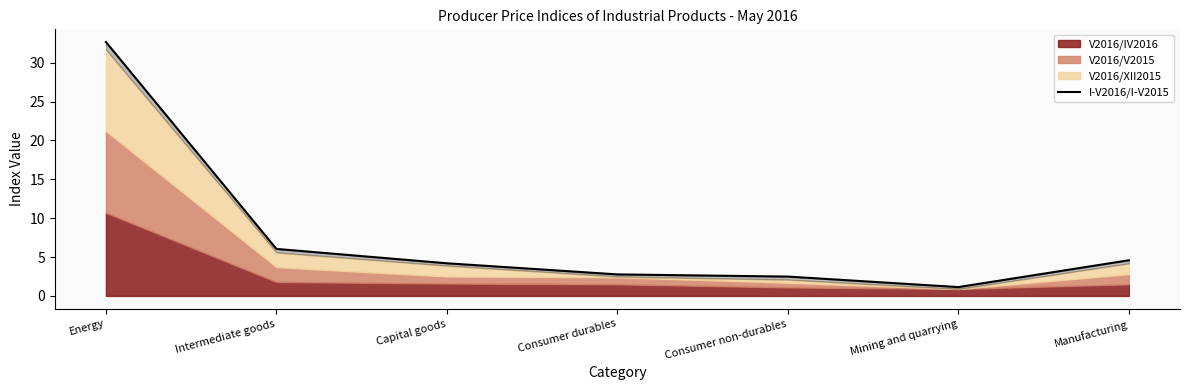

The chart shows a value of 2.8 at Consumer durables. True or false?

True